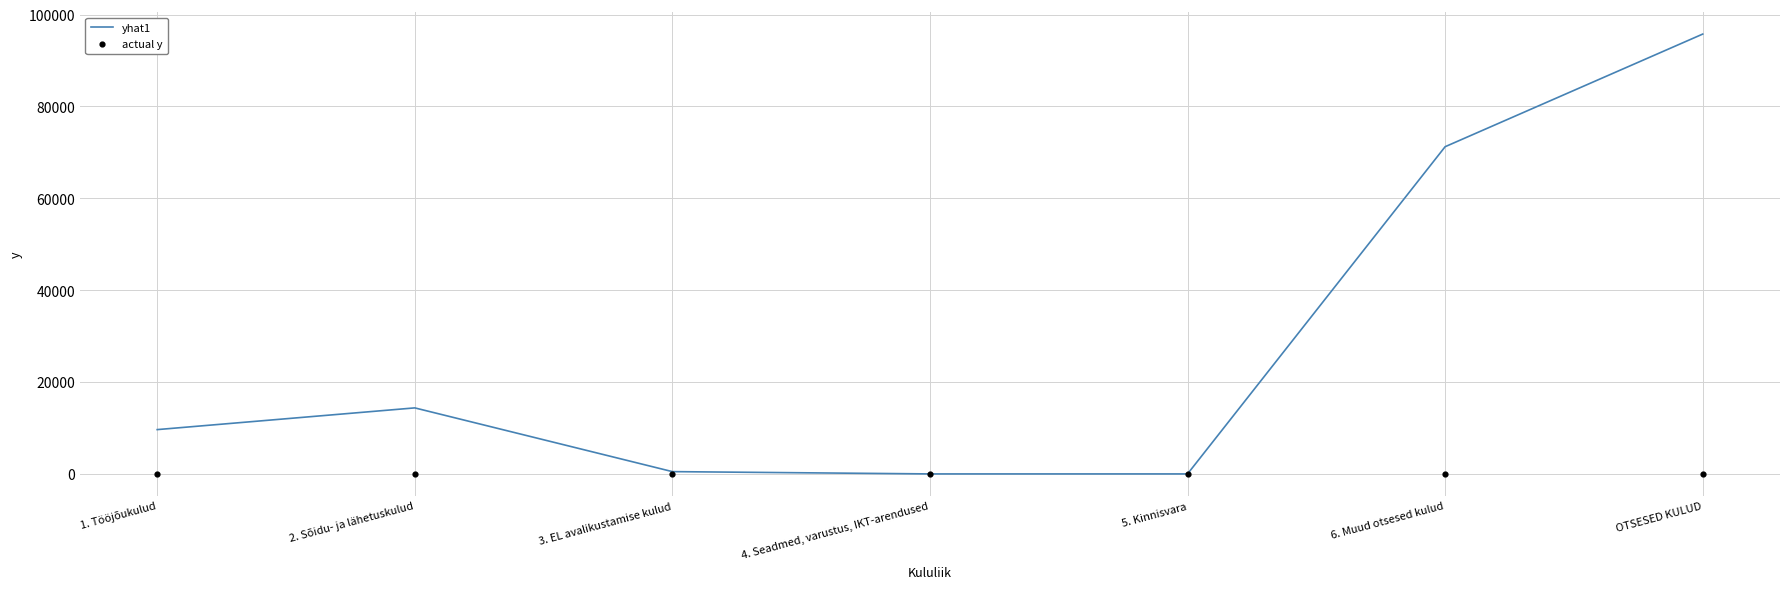

What are all the series names shown in the legend?

yhat1, actual y